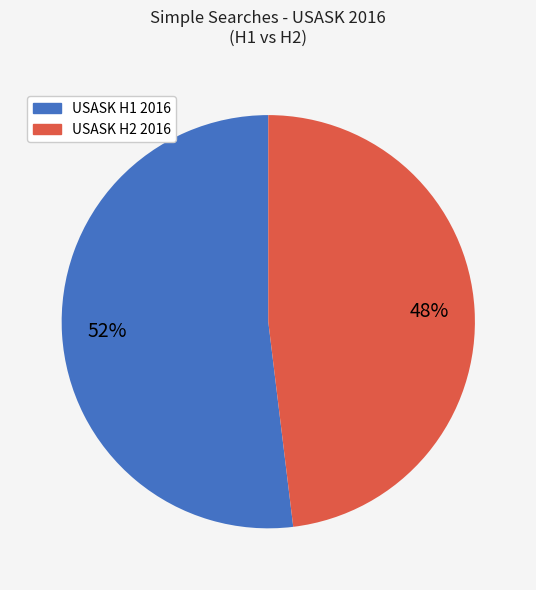

Is there any slice that represents more than half of the pie?

Yes